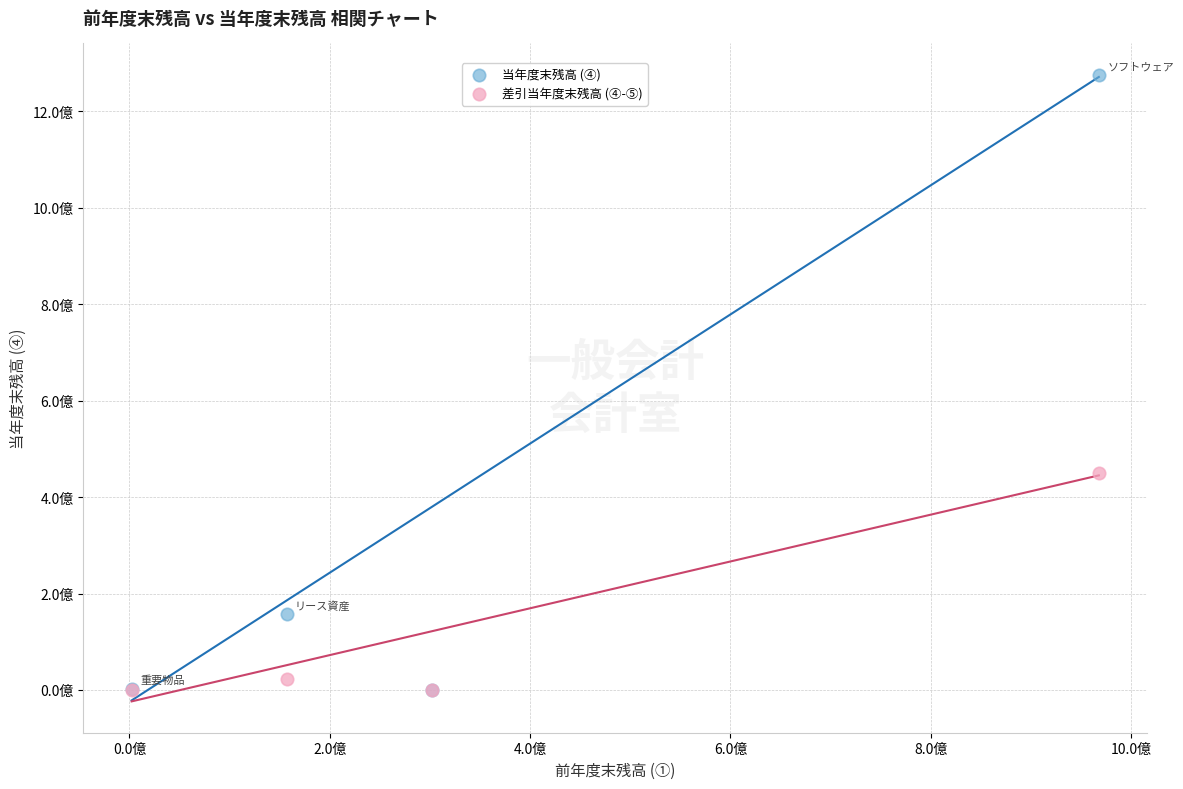

What are all the series names shown in the legend?

当年度末残高 (④), 差引当年度末残高 (④-⑤)